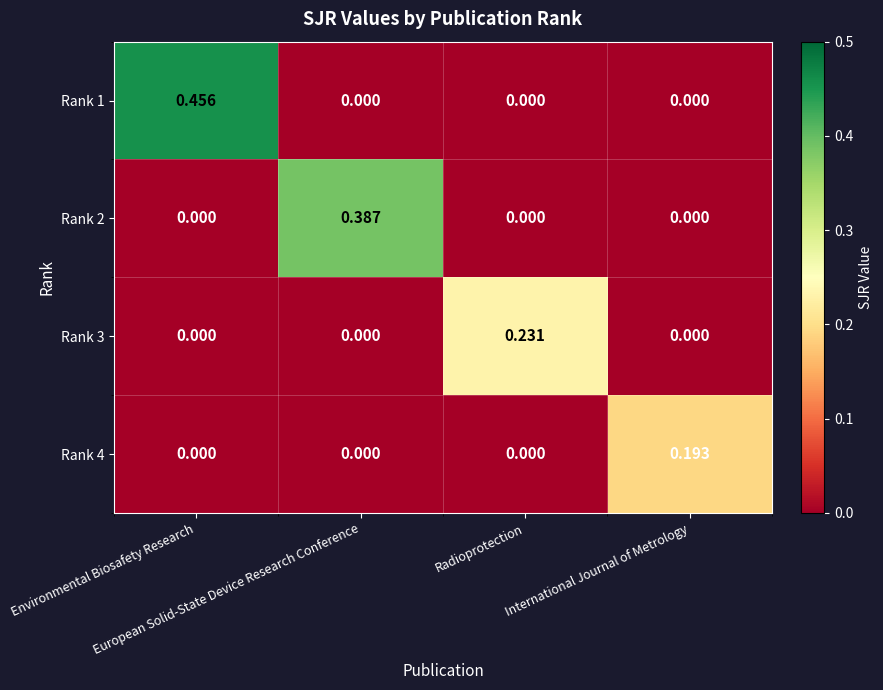

Reading right to left, extract all data points from this chart.

Rank 1: International Journal of Metrology=0.0	Radioprotection=0.0	European Solid-State Device Research Conference=0.0	Environmental Biosafety Research=0.5
Rank 2: International Journal of Metrology=0.0	Radioprotection=0.0	European Solid-State Device Research Conference=0.4	Environmental Biosafety Research=0.0
Rank 3: International Journal of Metrology=0.0	Radioprotection=0.2	European Solid-State Device Research Conference=0.0	Environmental Biosafety Research=0.0
Rank 4: International Journal of Metrology=0.2	Radioprotection=0.0	European Solid-State Device Research Conference=0.0	Environmental Biosafety Research=0.0